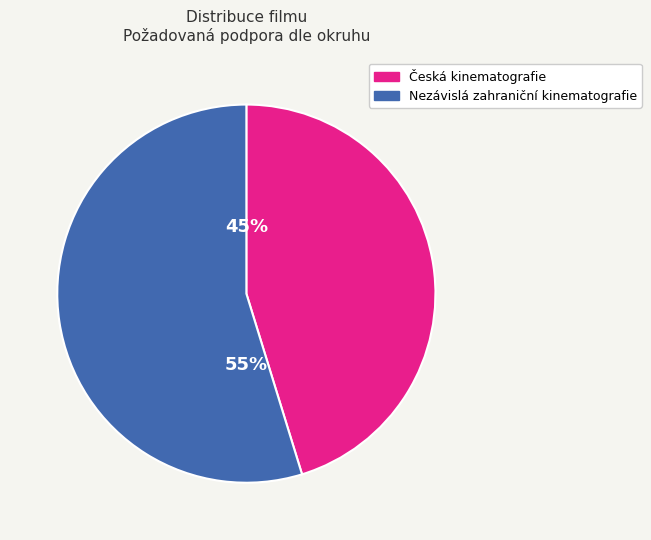

To the nearest percent, what percentage of the pie is Nezávislá zahraniční kinematografie?

55%